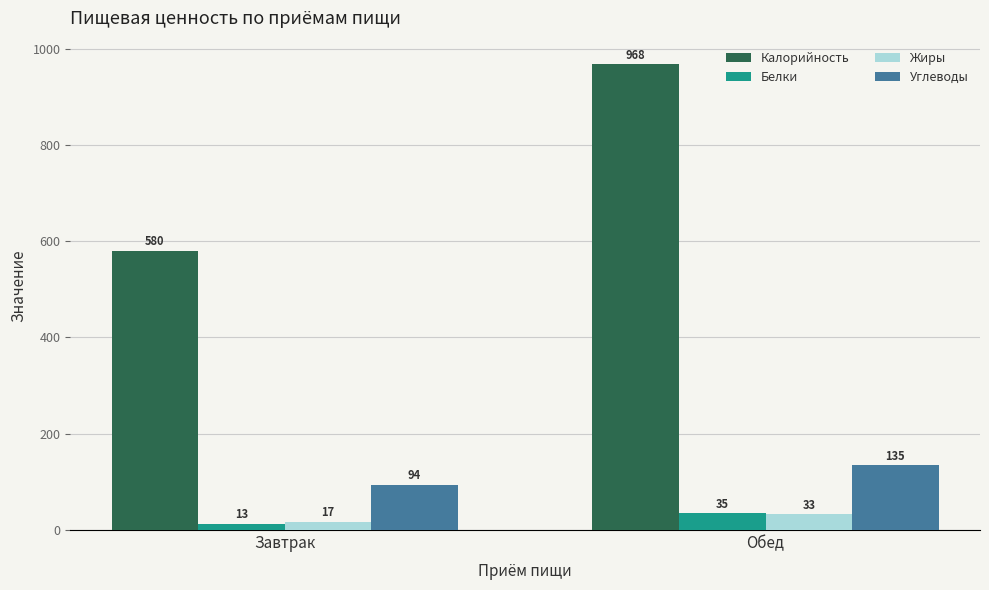

Which series has the widest spread of values?

Калорийность